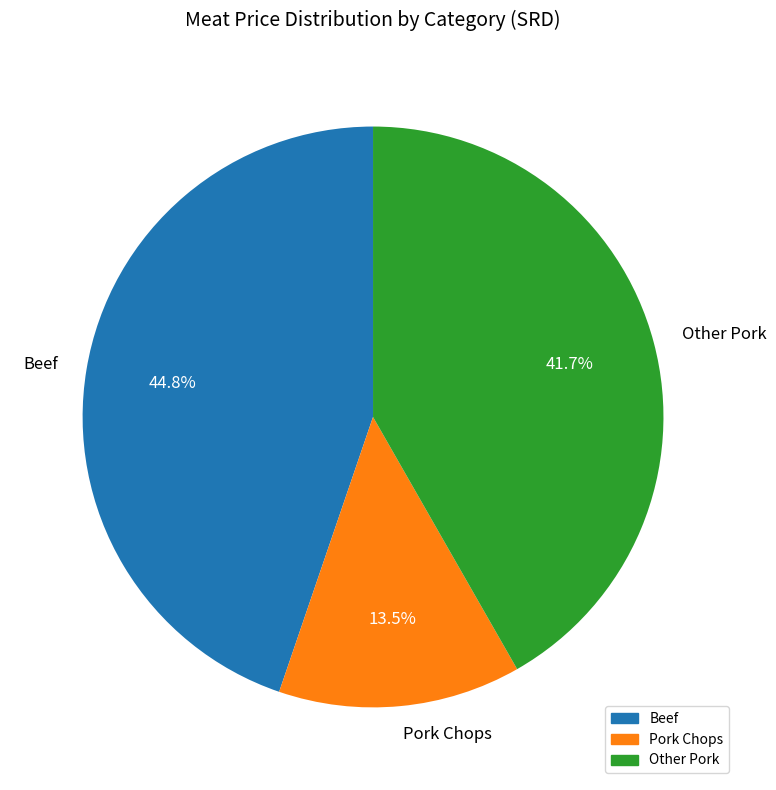

Does any single category account for the majority?

No